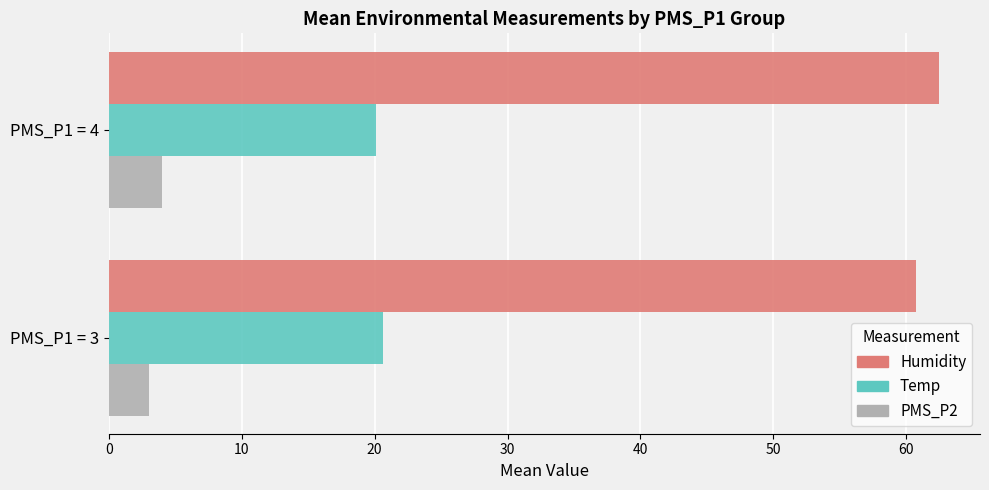

List the labels in order of Humidity value, largest first.

PMS_P1 = 4, PMS_P1 = 3